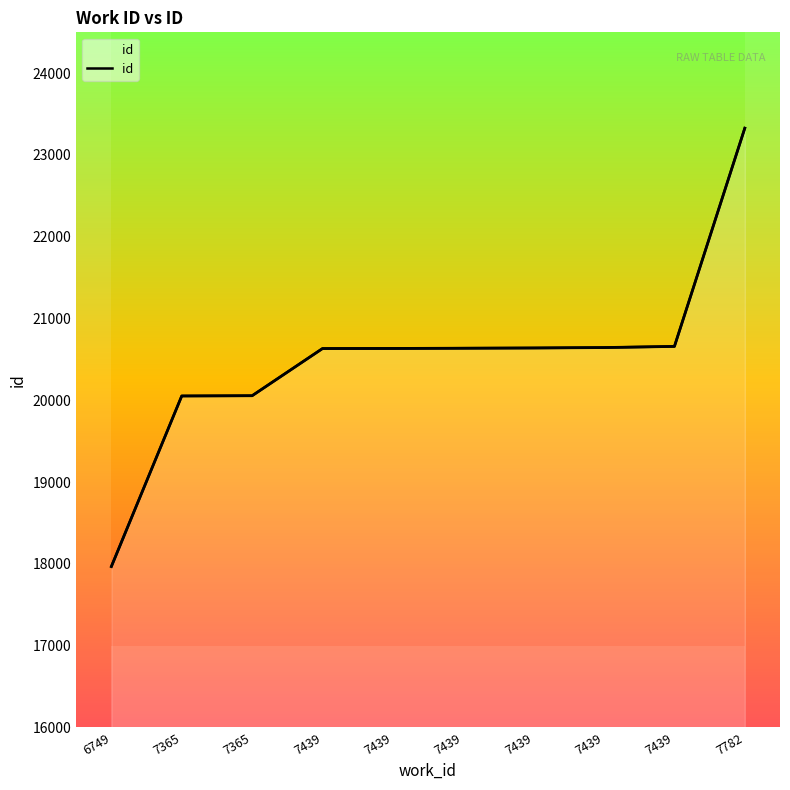

How many lines are shown in the chart?

1